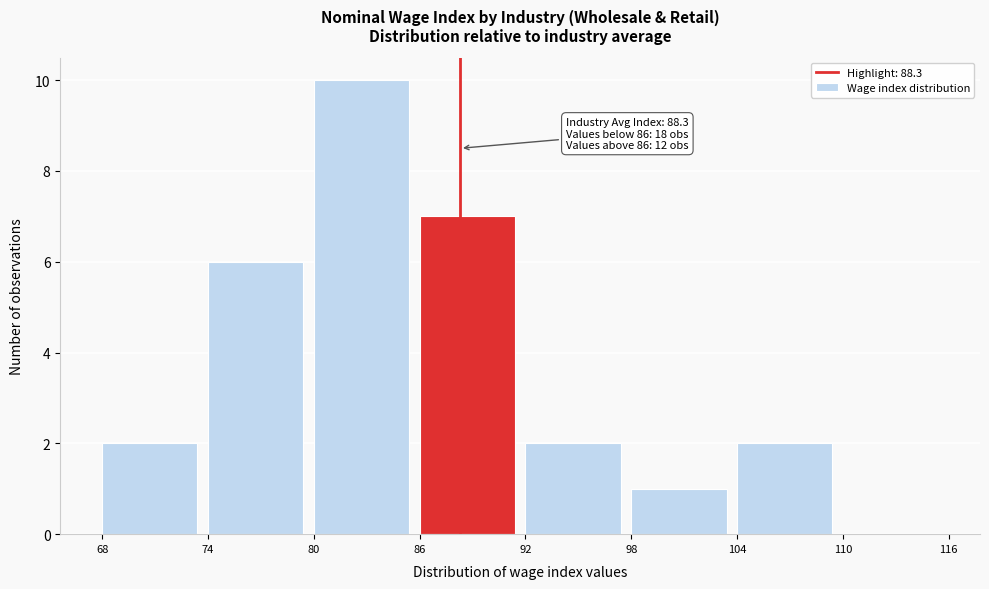

Over which range of the x-axis is the bar tallest?

80 to 86